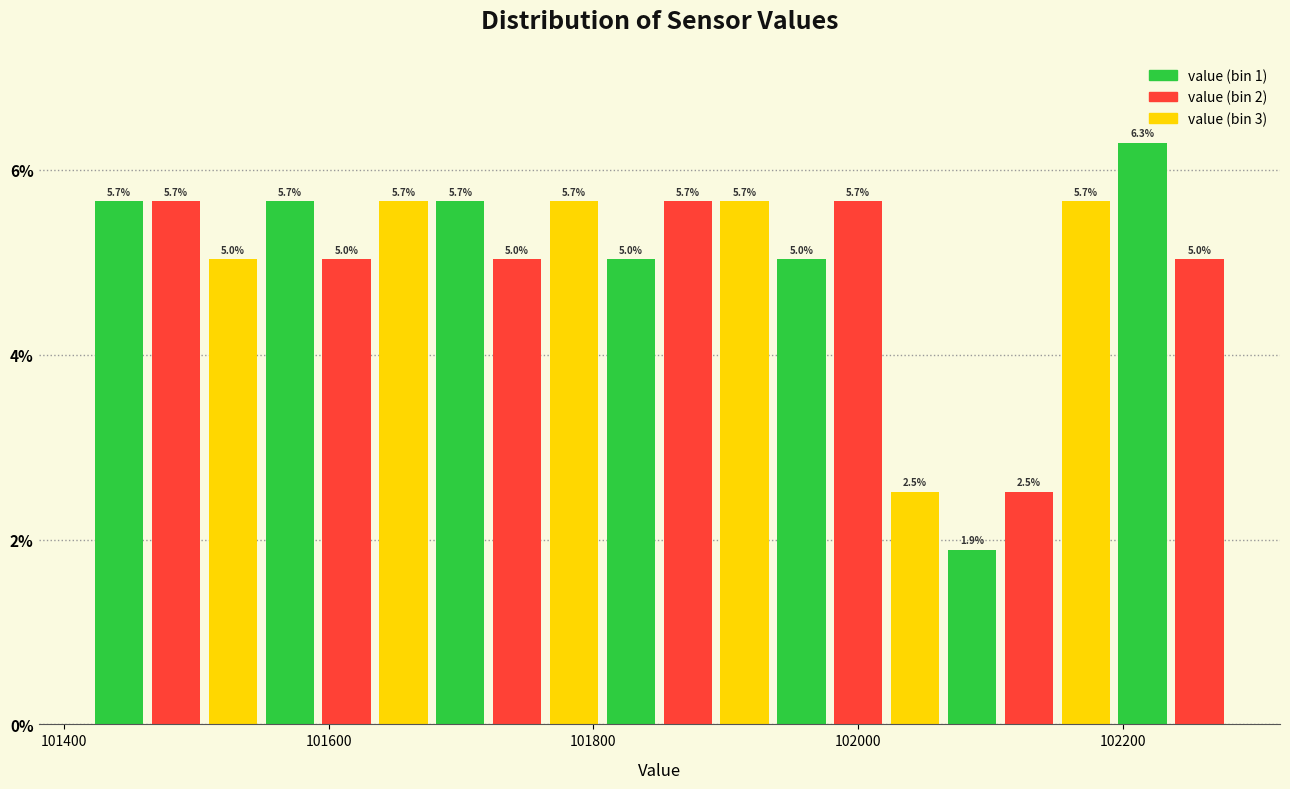

Around what value on the x-axis is the tallest bar? Give the approximate position of its centre, as read against the axis.

102220